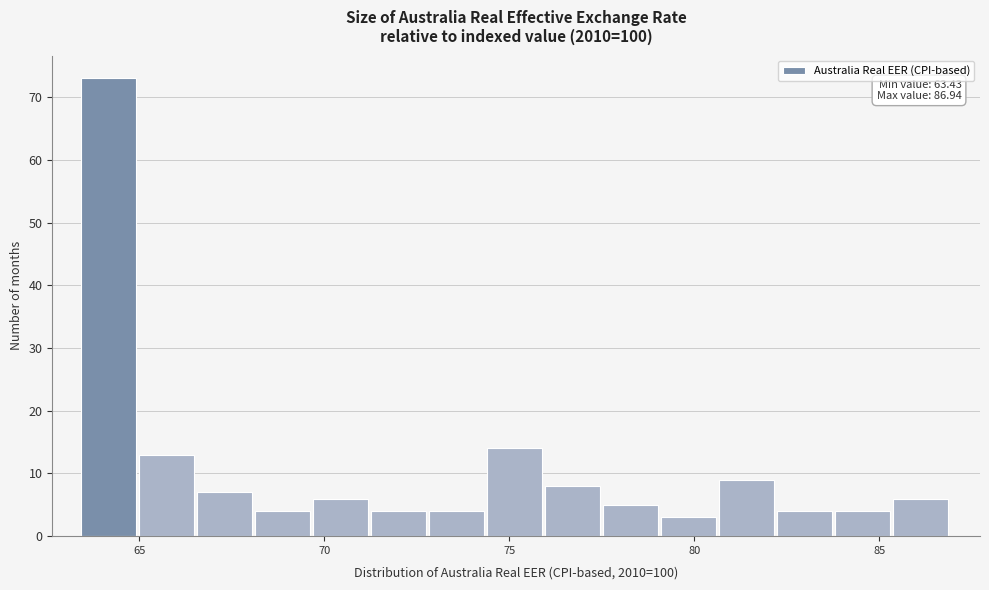

Around what value on the x-axis is the tallest bar? Give the approximate position of its centre, as read against the axis.

64.0